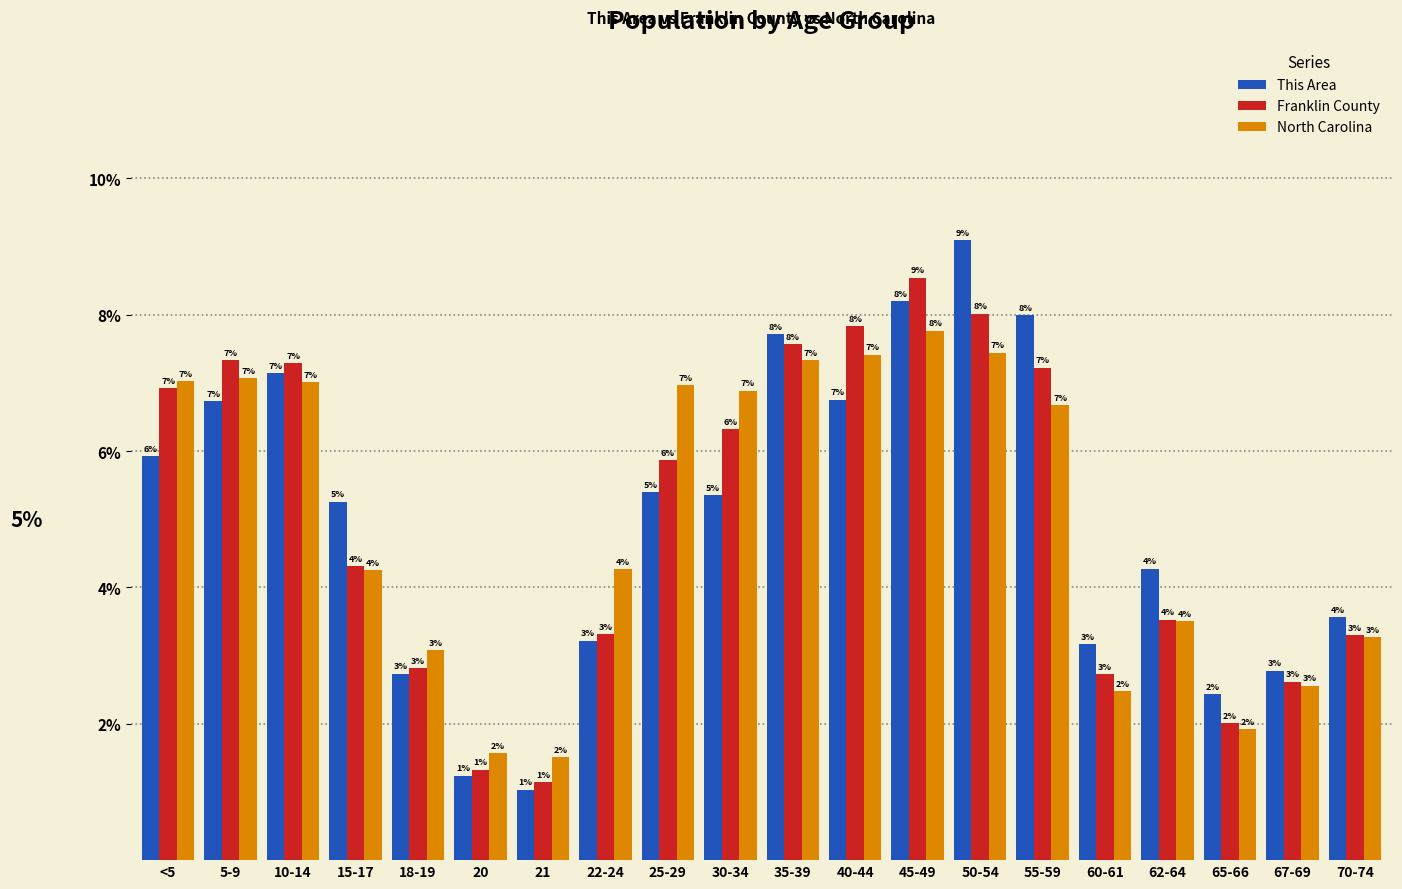

True or false: Franklin County has a value of 0.7 at 20.

False